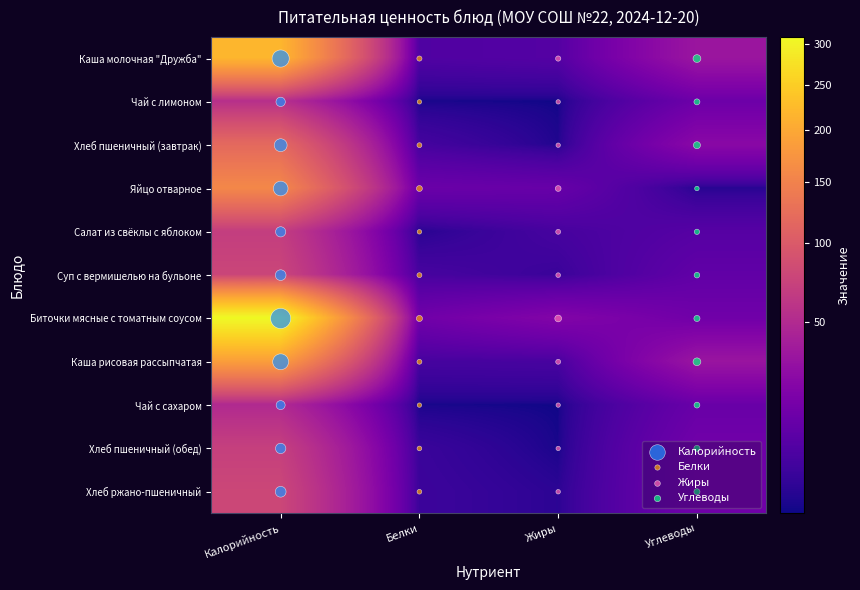

Which series has the largest total across all categories?

Биточки мясные с томатным соусом